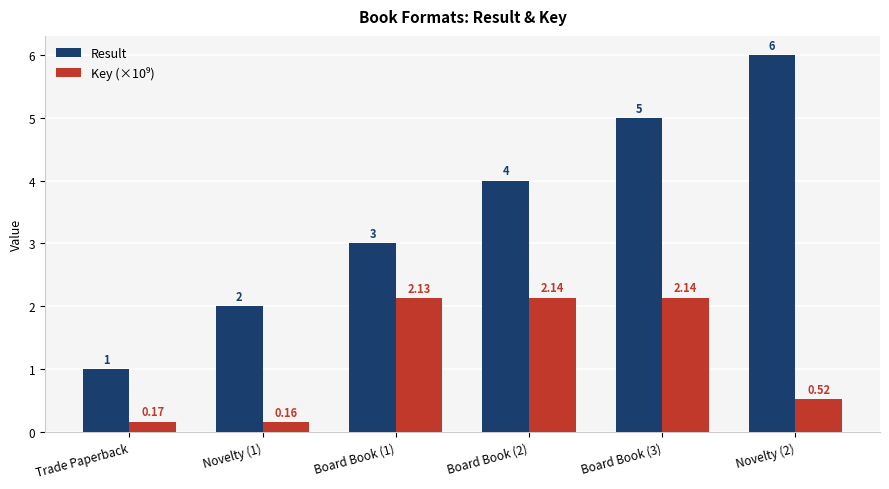

What is the average value of the Result series?

3.5